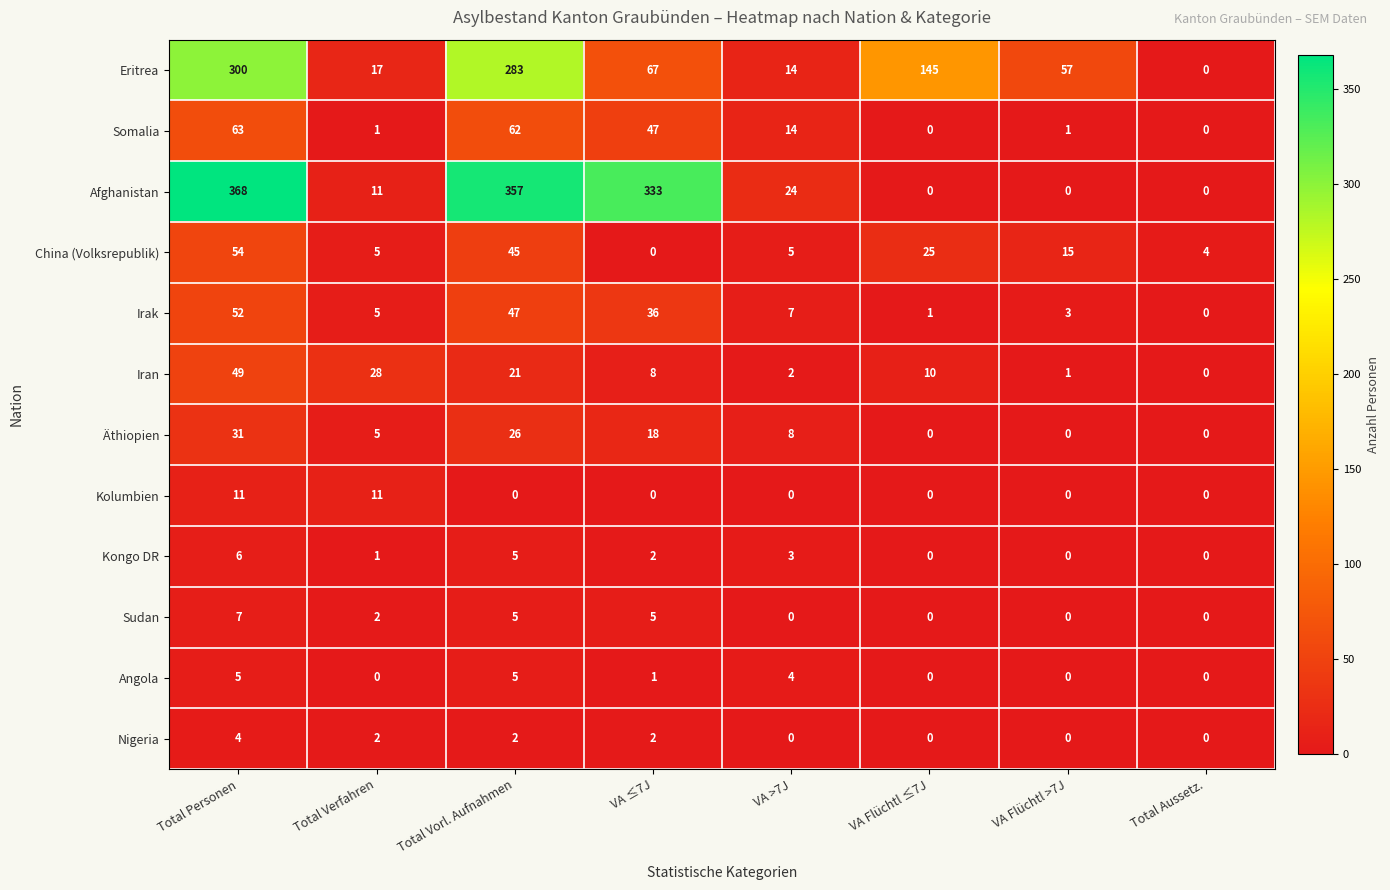

Which series has the largest total across all categories?

Afghanistan